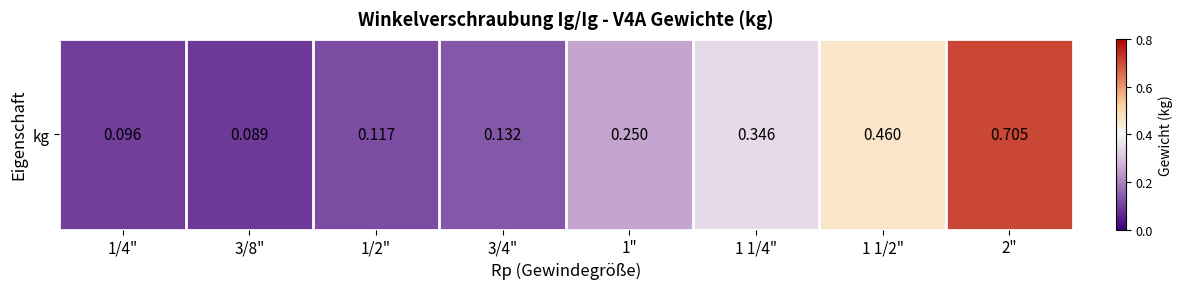

List the labels in order of value, smallest first.

3/8", 1/4", 1/2", 3/4", 1", 1 1/4", 1 1/2", 2"